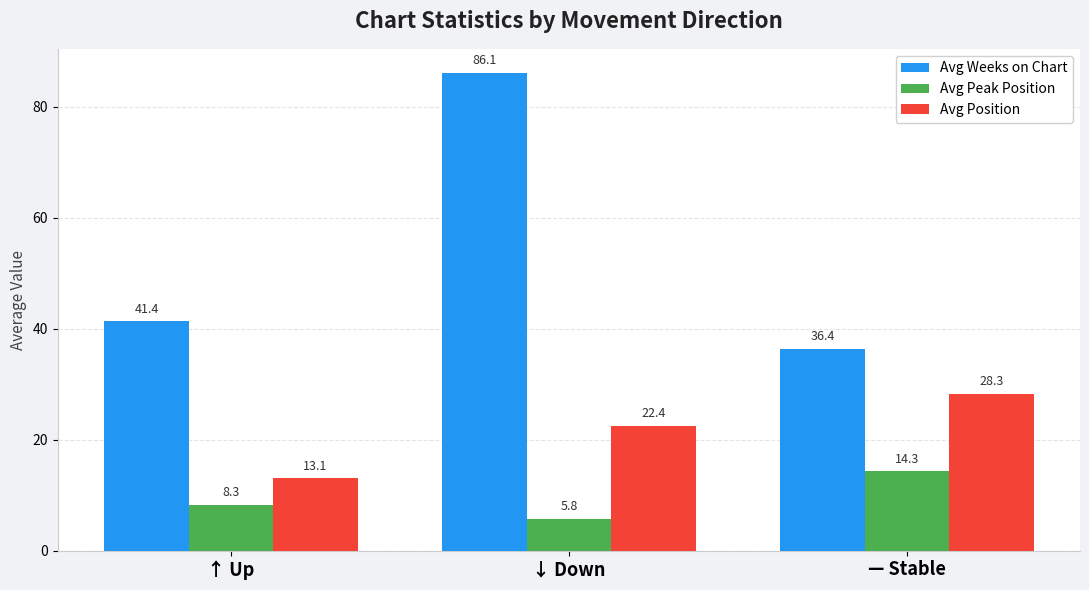

What is the minimum value shown in the chart?

5.8